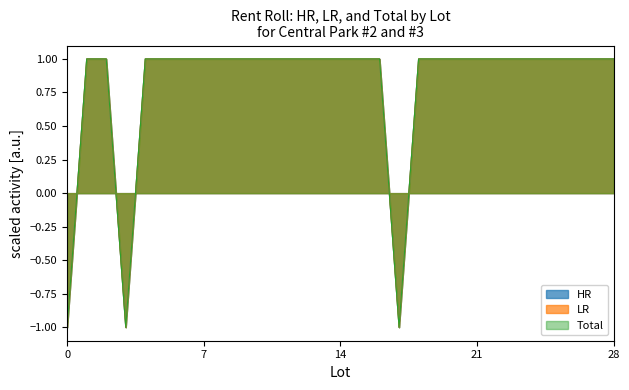

True or false: LR and Total cross at least once.

False